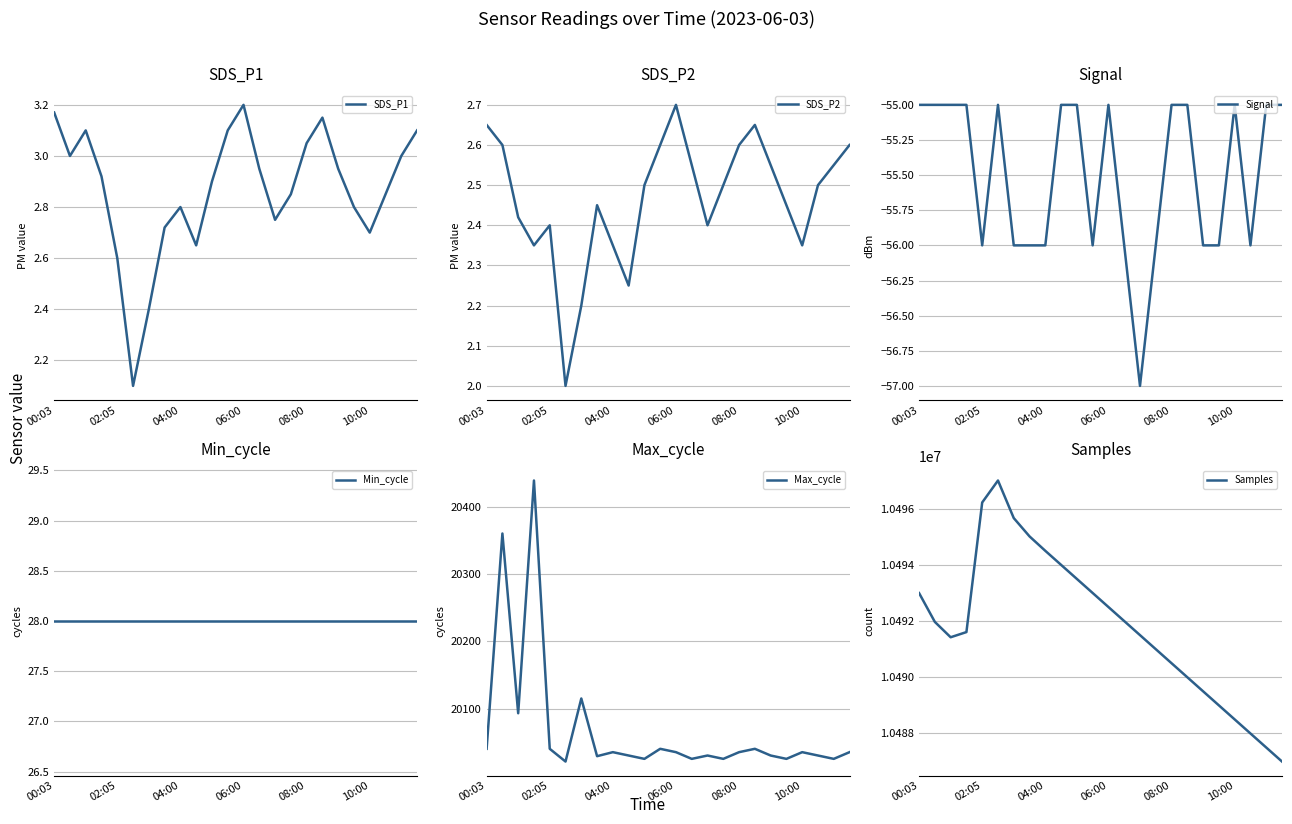

What is the total value across all series at 17?

10510018.8